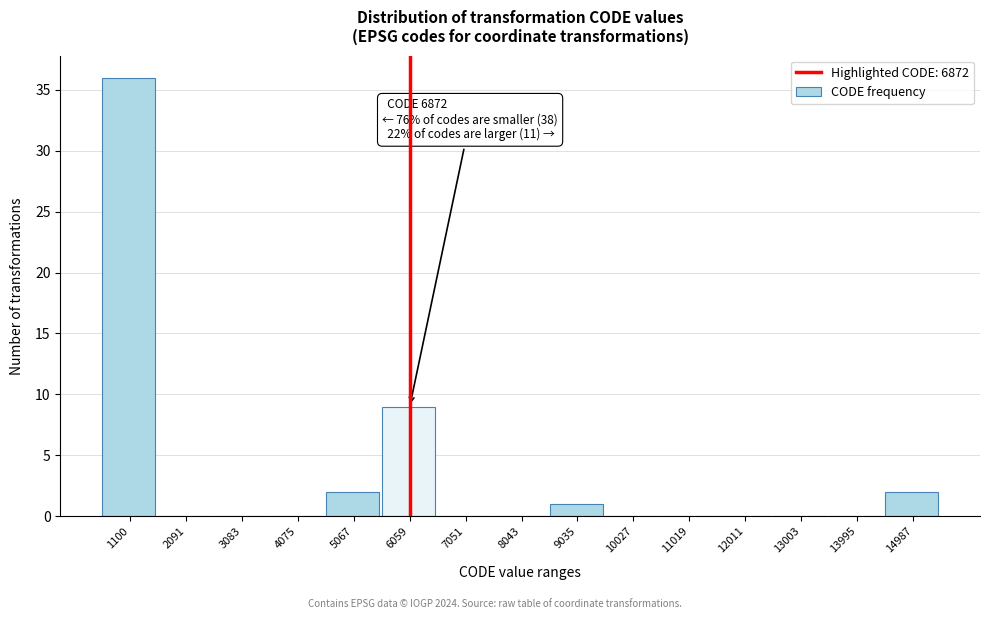

Reading left to right, list all the values displayed in this chart.

1100=36	2091=0	3083=0	4075=0	5067=2	6059=9	7051=0	8043=0	9035=1	10027=0	11019=0	12011=0	13003=0	13995=0	14987=2